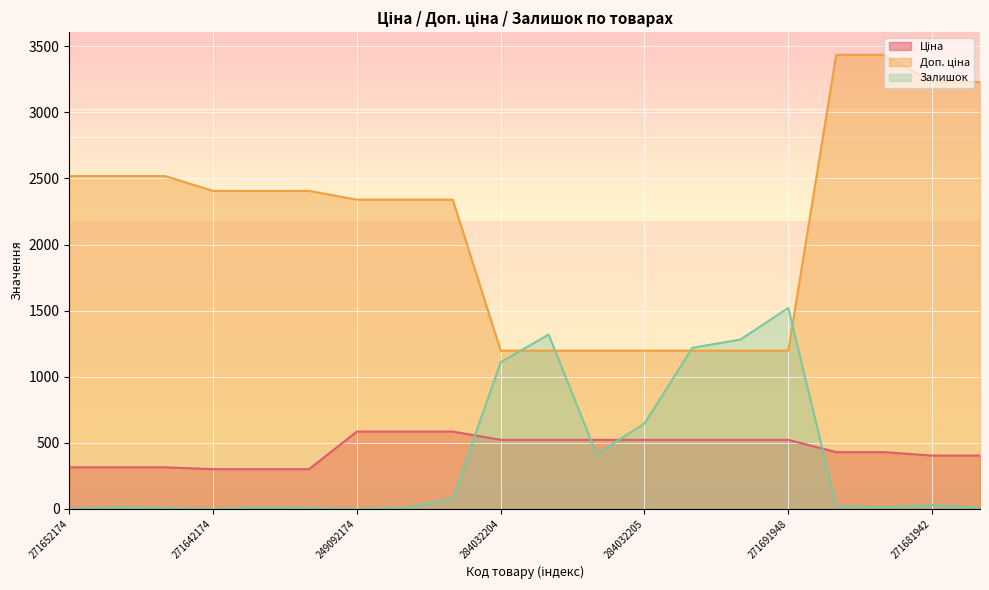

What is the label of the 18th point from the left?

271681948